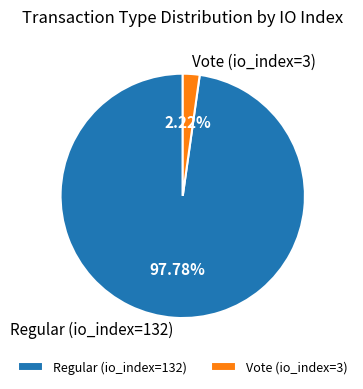

To the nearest percent, what is the difference between the largest and smallest slice percentages?

96%